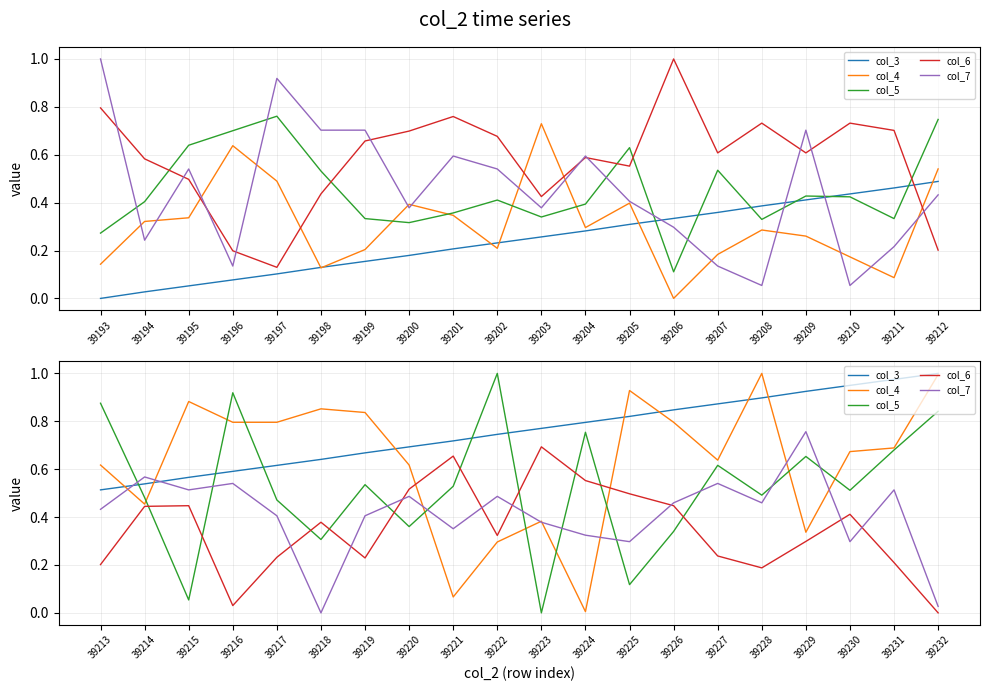

Is this an area chart (filled region under the line)?

No